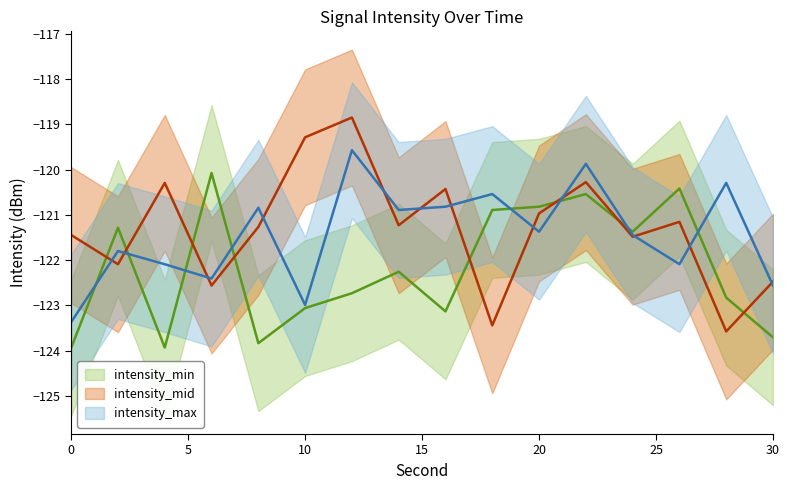

Which has a higher value, 22 or 4?

22